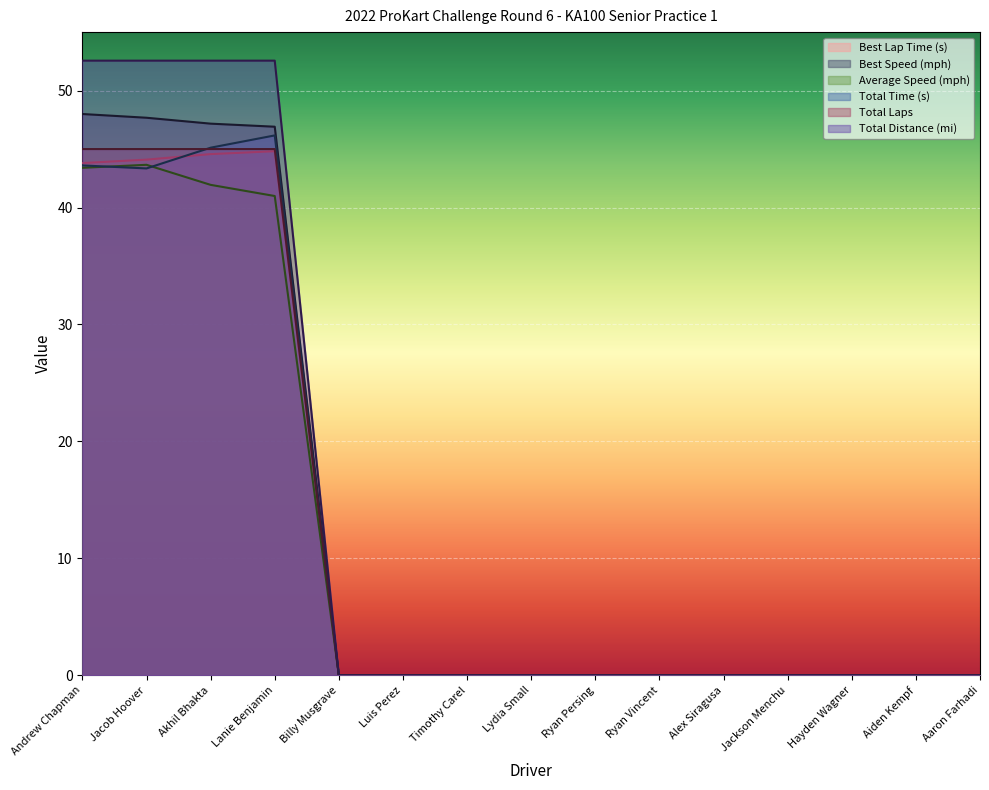

The value of Total Time at Lydia Small is 27.2. True or false?

False